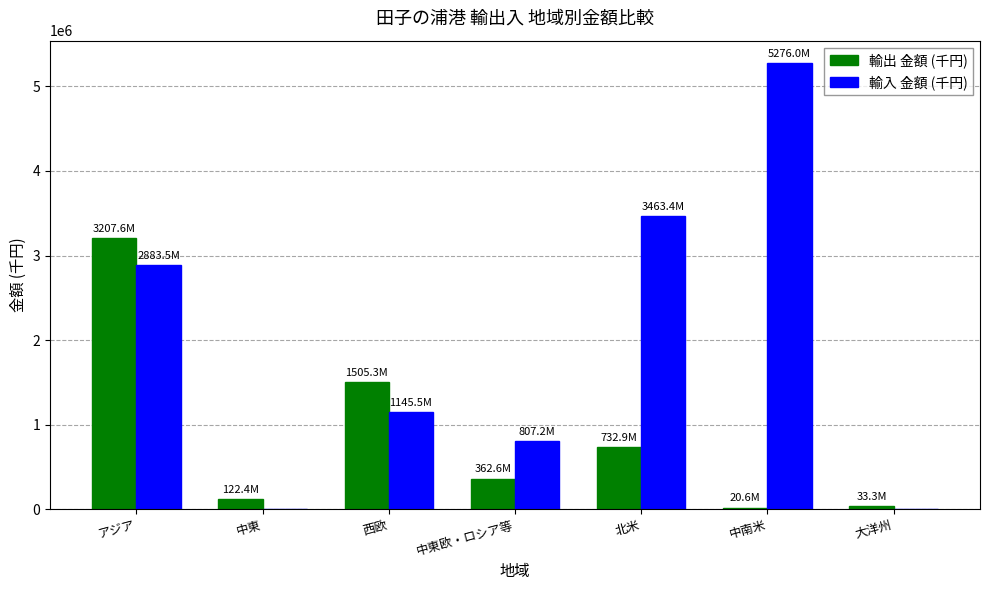

Between アジア and 中東欧・ロシア等, which series saw the biggest shift?

輸出 金額 (千円)